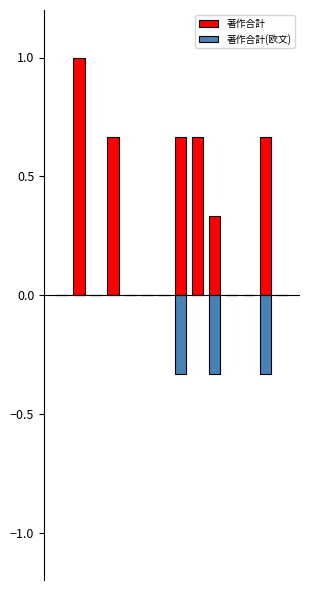

The 著作合計(欧文) series shows -0.2 at 3. True or false?

False